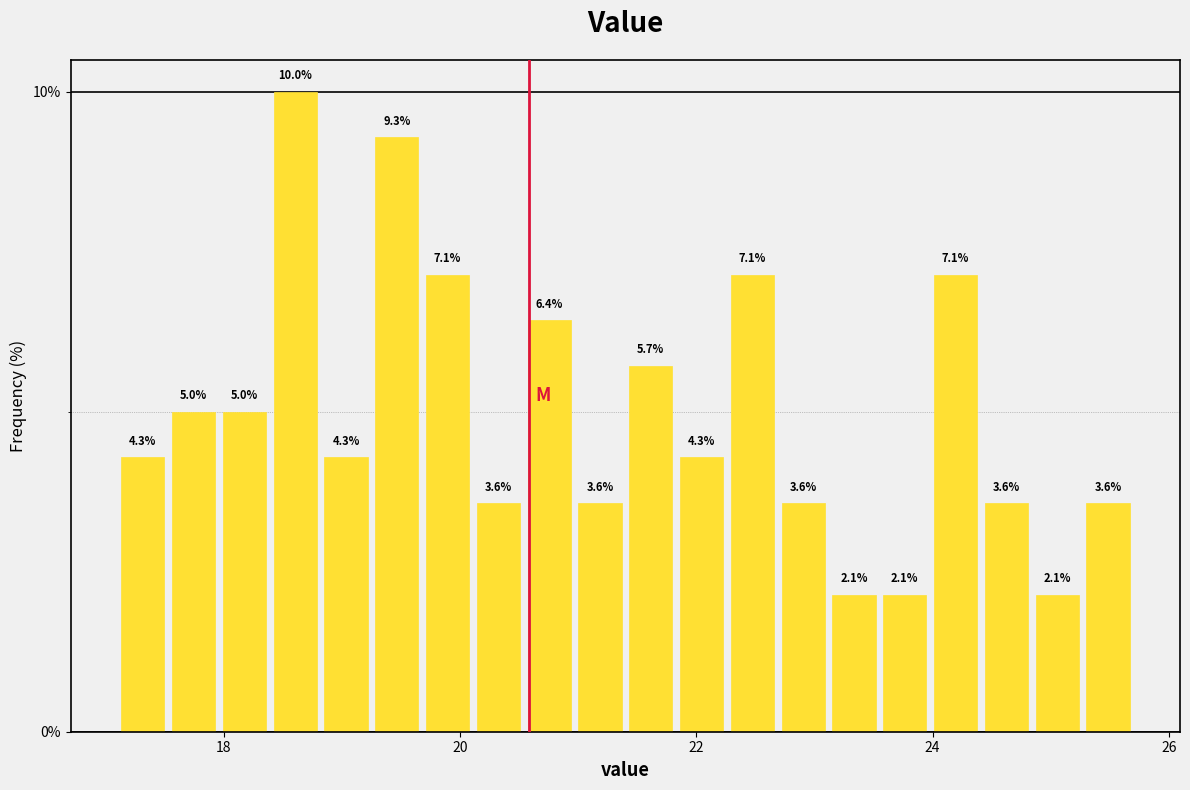

Read against the x-axis, roughly where is the centre of the tallest bar?

18.6